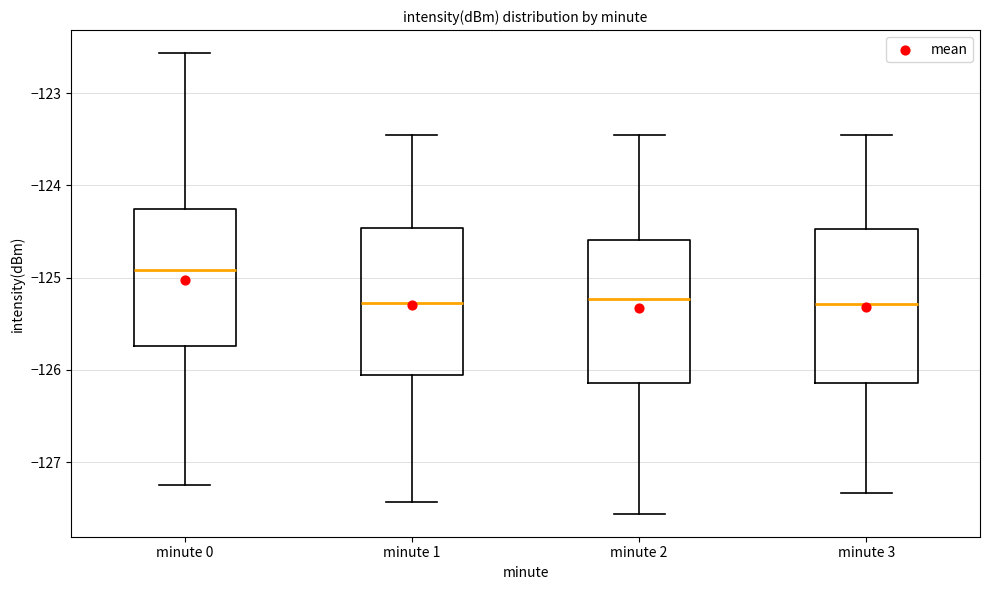

Where is the upper edge of the box for minute 2 on the y-axis? The values are not printed on the chart, so give them approximately, as read against the axis.

-124.6